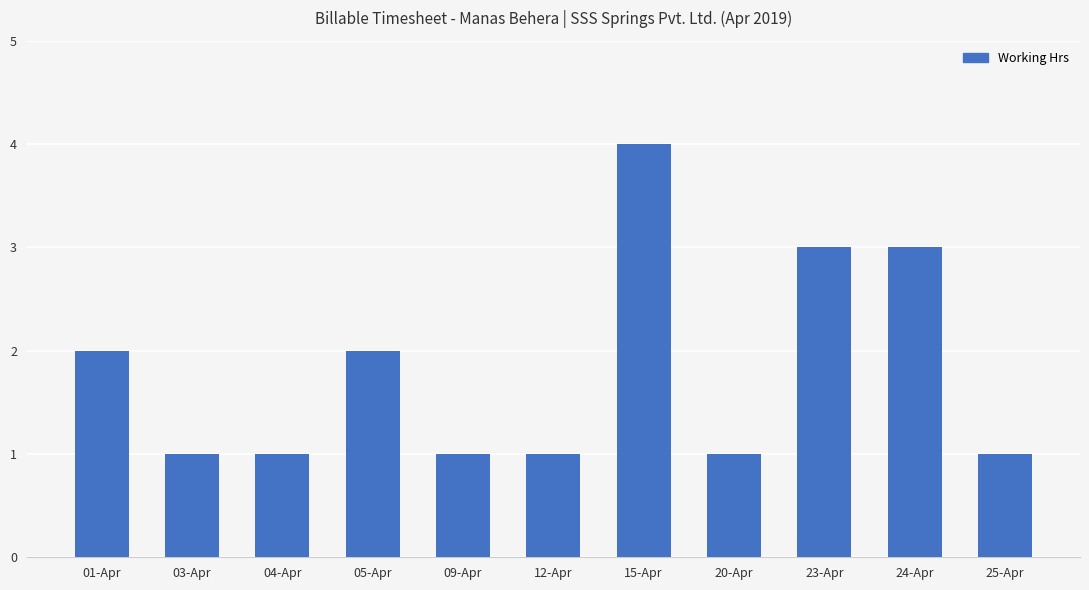

What is the label of the 10th bar from the right?

03-Apr